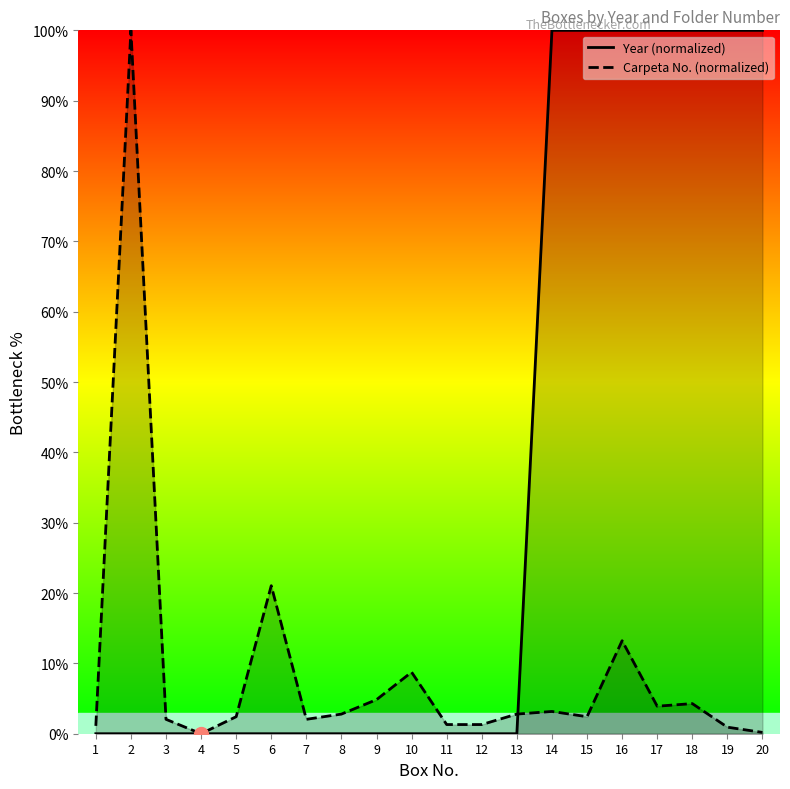

What is the total value across all series at 12?

1.3